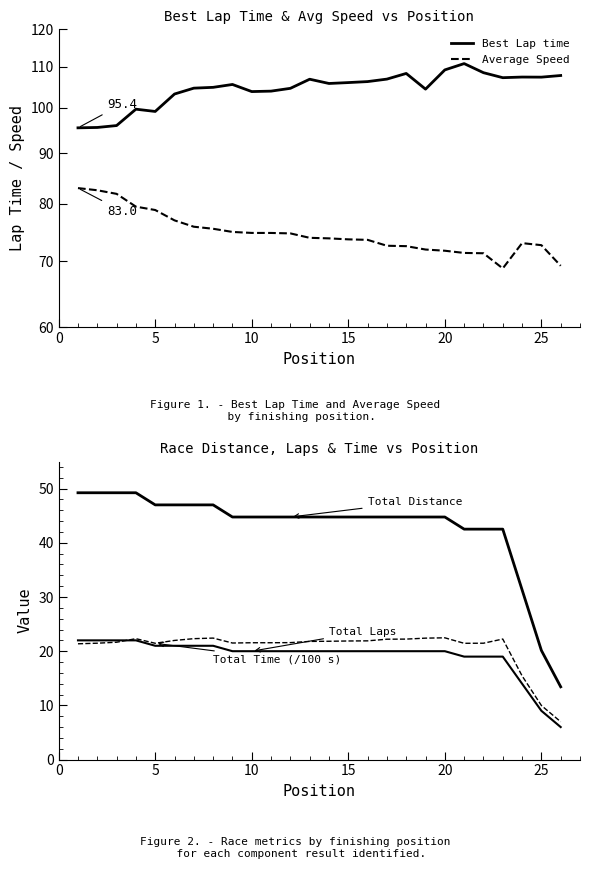

Is the value of Total Time (/100 s) at 20 greater than the value of Average Speed at 16?

No